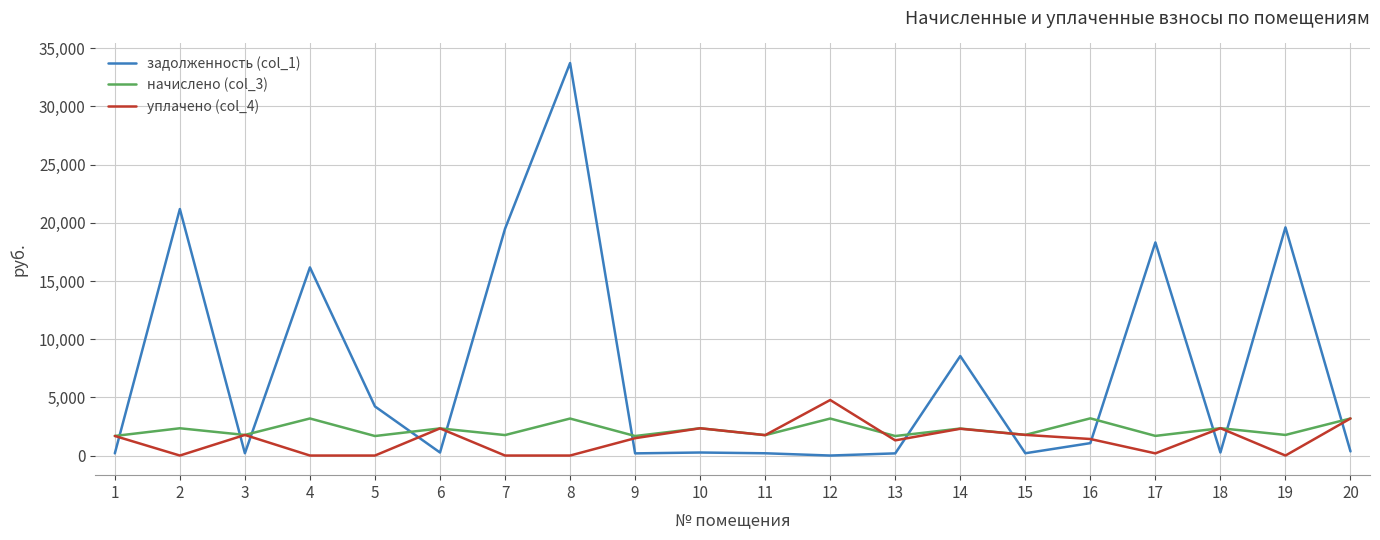

Which series has the largest total across all categories?

задолженность (col_1)